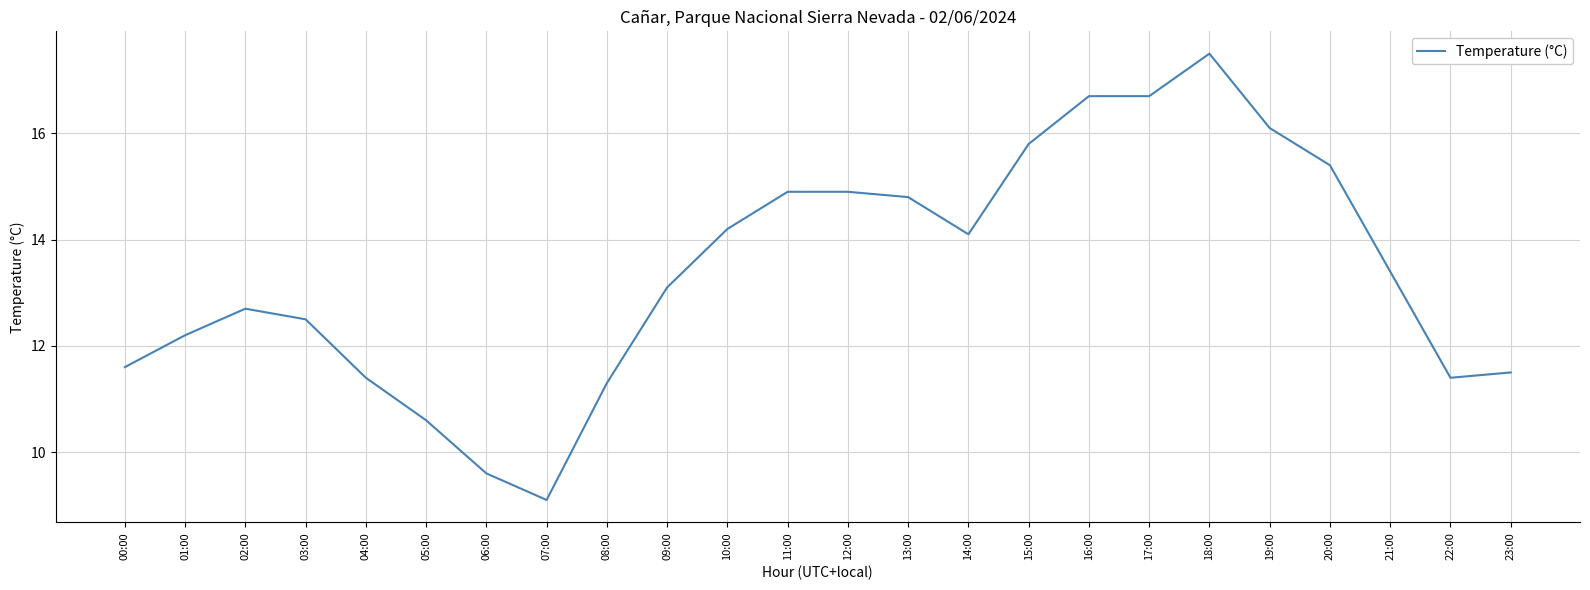

Where does the data first go above 13?

09:00